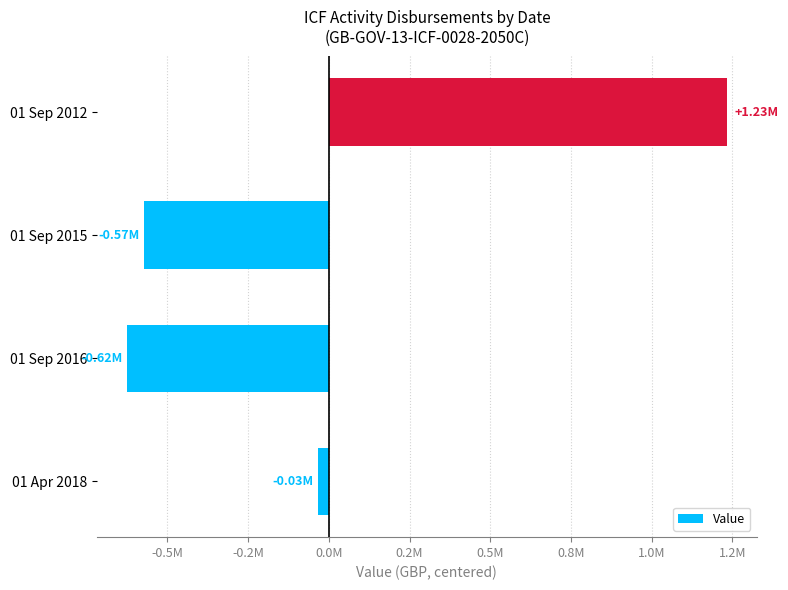

Does the chart contain any negative values?

Yes